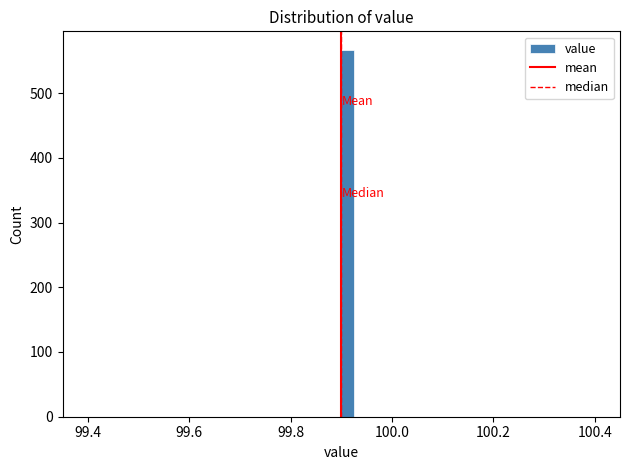

Read against the x-axis, roughly where is the centre of the tallest bar?

99.92